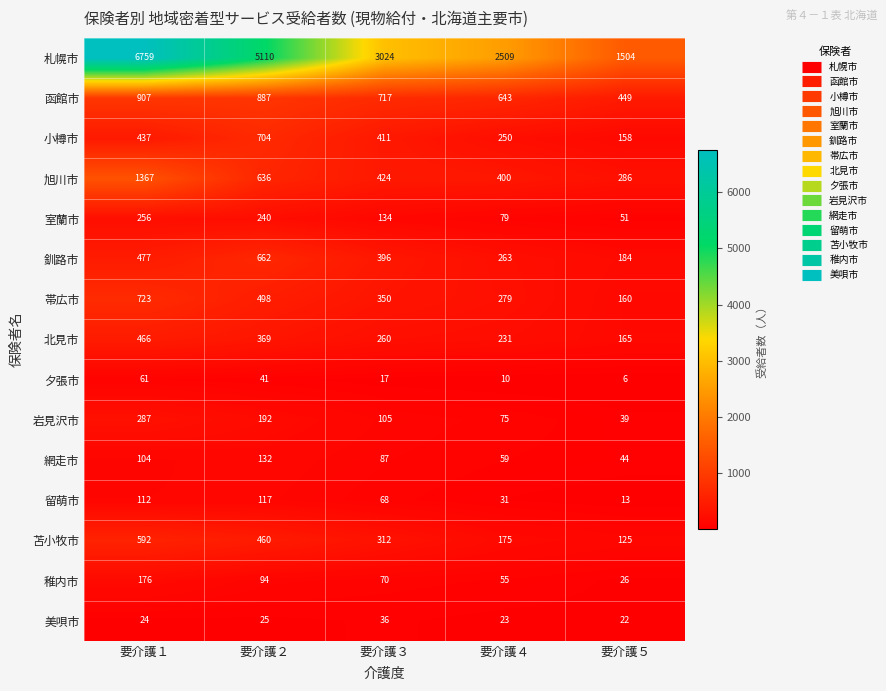

Which series has the largest total across all categories?

札幌市